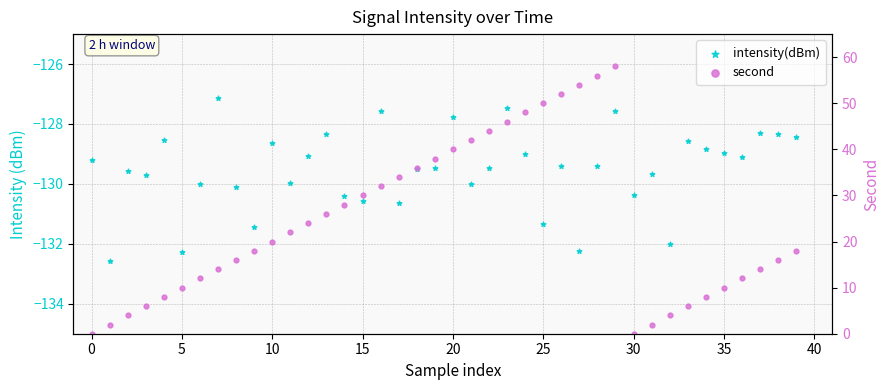

Is the value of second at 28 greater than the value of intensity(dBm) at 24?

Yes